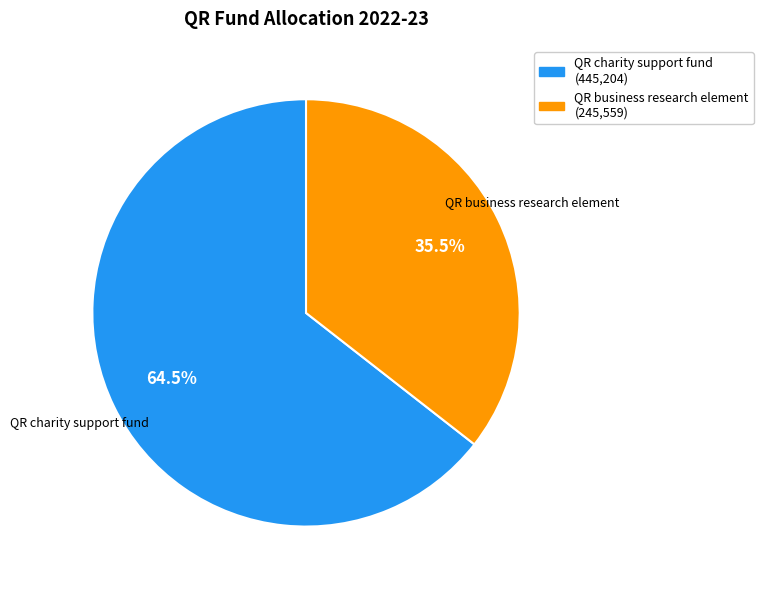

Which category has the biggest portion of the pie?

QR charity support fund